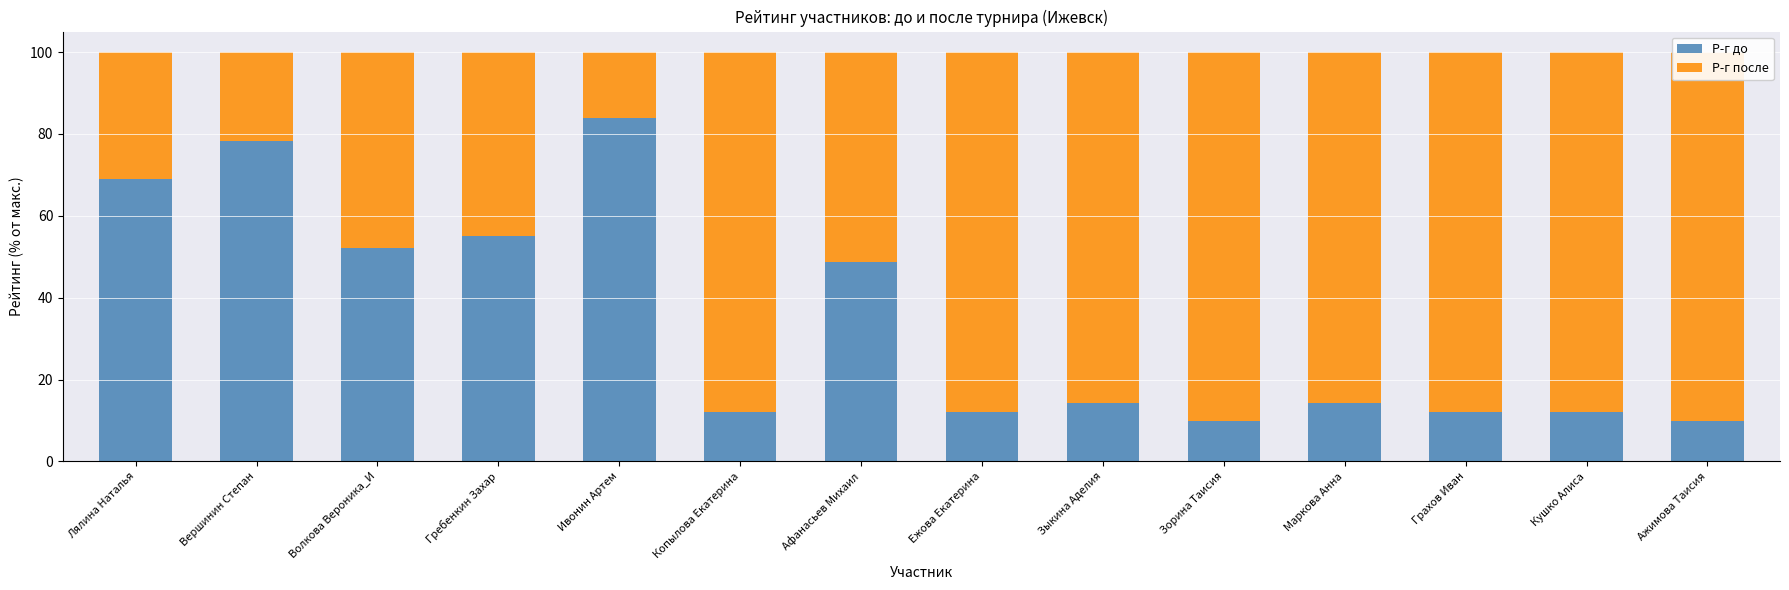

Reading right to left, what are all the values shown in this chart?

Р-г до: Ажимова Таисия=10.0	Кушко Алиса=12.0	Грахов Иван=12.0	Маркова Анна=14.2	Зорина Таисия=10.0	Зыкина Аделия=14.2	Ежова Екатерина=12.0	Афанасьев Михаил=48.8	Копылова Екатерина=12.0	Ивонин Артем=84.0	Гребенкин Захар=55.0	Волкова Вероника_И=52.2	Вершинин Степан=78.2	Лялина Наталья=69.0
Р-г после: Ажимова Таисия=90.0	Кушко Алиса=88.0	Грахов Иван=88.0	Маркова Анна=85.8	Зорина Таисия=90.0	Зыкина Аделия=85.8	Ежова Екатерина=88.0	Афанасьев Михаил=51.2	Копылова Екатерина=88.0	Ивонин Артем=16.0	Гребенкин Захар=45.0	Волкова Вероника_И=47.8	Вершинин Степан=21.8	Лялина Наталья=31.0